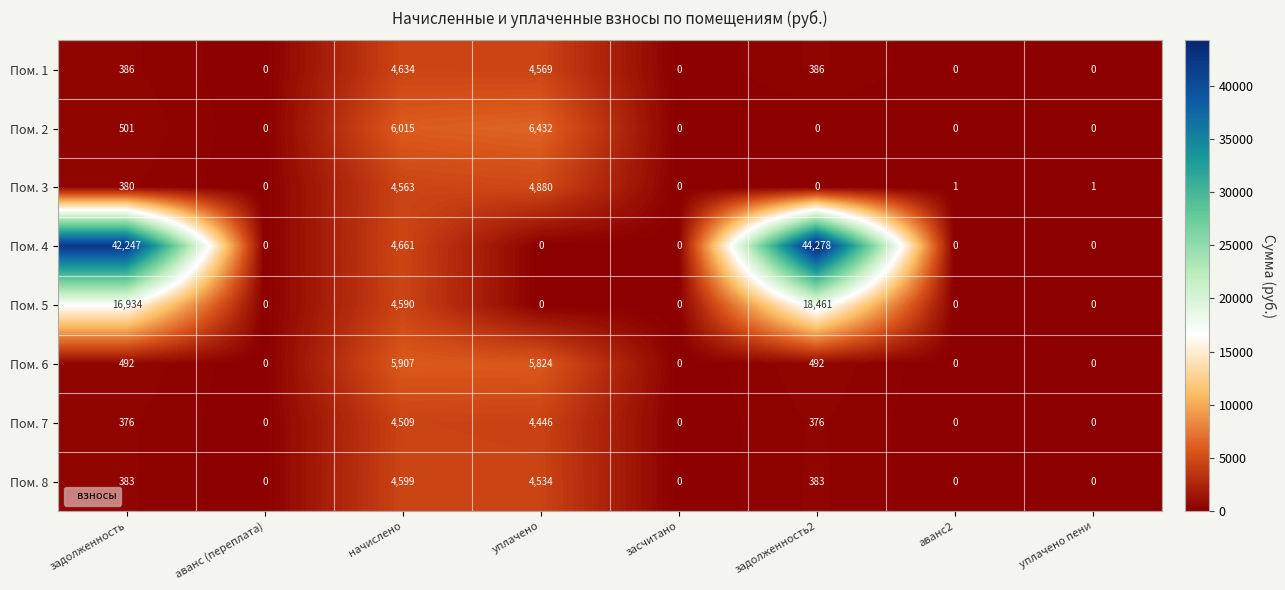

How many distinct data groups are displayed?

8